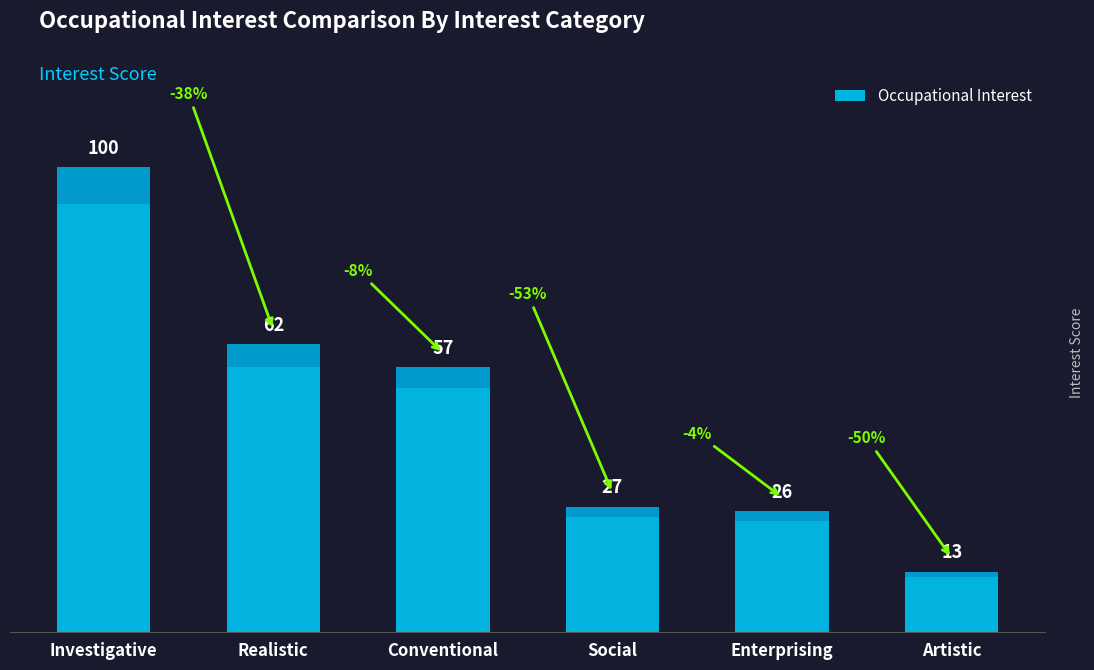

Are the bars grouped side by side (vs. stacked)?

No